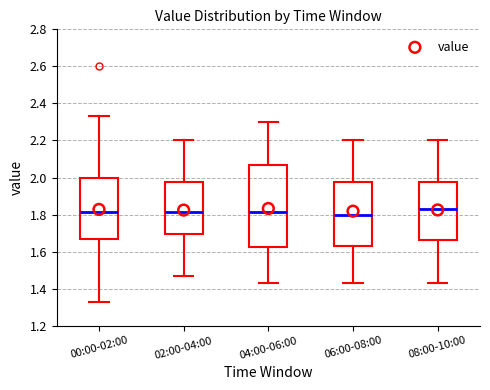

Reading left to right, transcribe this box plot: for each box, give where its median line is, the range the box spans, and where its two whiskers end, as read against the y-axis. The values are not printed on the chart, so give them approximately, as read against the axis.

00:00-02:00: median 1.82, box 1.68 to 2.00, whiskers 1.34 to 2.34
02:00-04:00: median 1.82, box 1.70 to 1.98, whiskers 1.48 to 2.20
04:00-06:00: median 1.82, box 1.62 to 2.08, whiskers 1.44 to 2.30
06:00-08:00: median 1.80, box 1.64 to 1.98, whiskers 1.44 to 2.20
08:00-10:00: median 1.84, box 1.66 to 1.98, whiskers 1.44 to 2.20